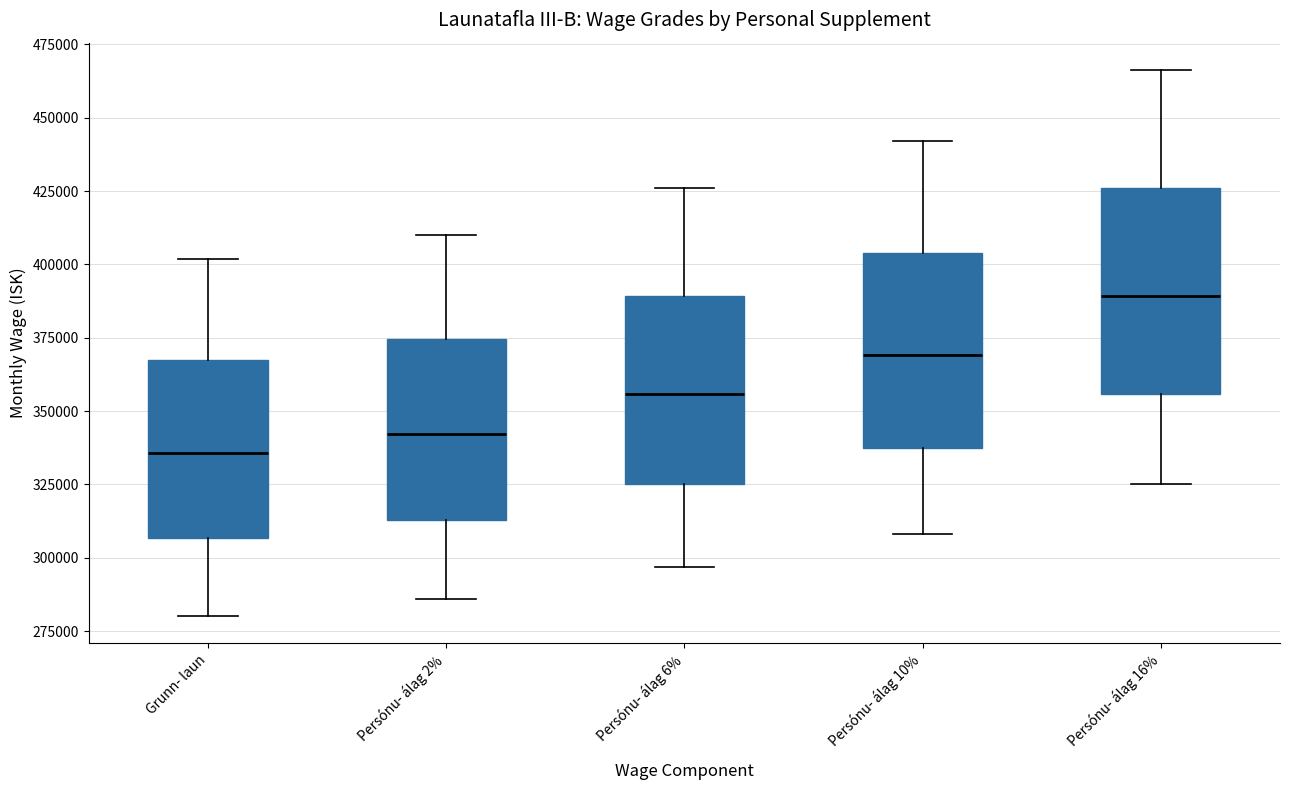

Which box's median line is the lowest?

Grunn- laun